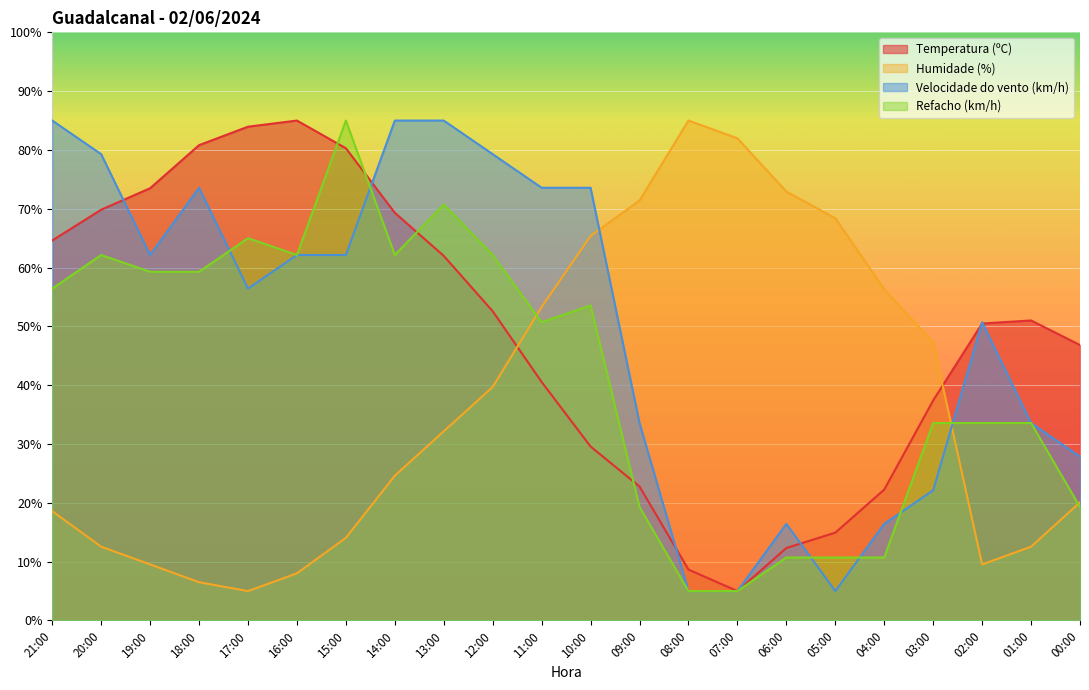

What is the greatest value displayed?

85.0